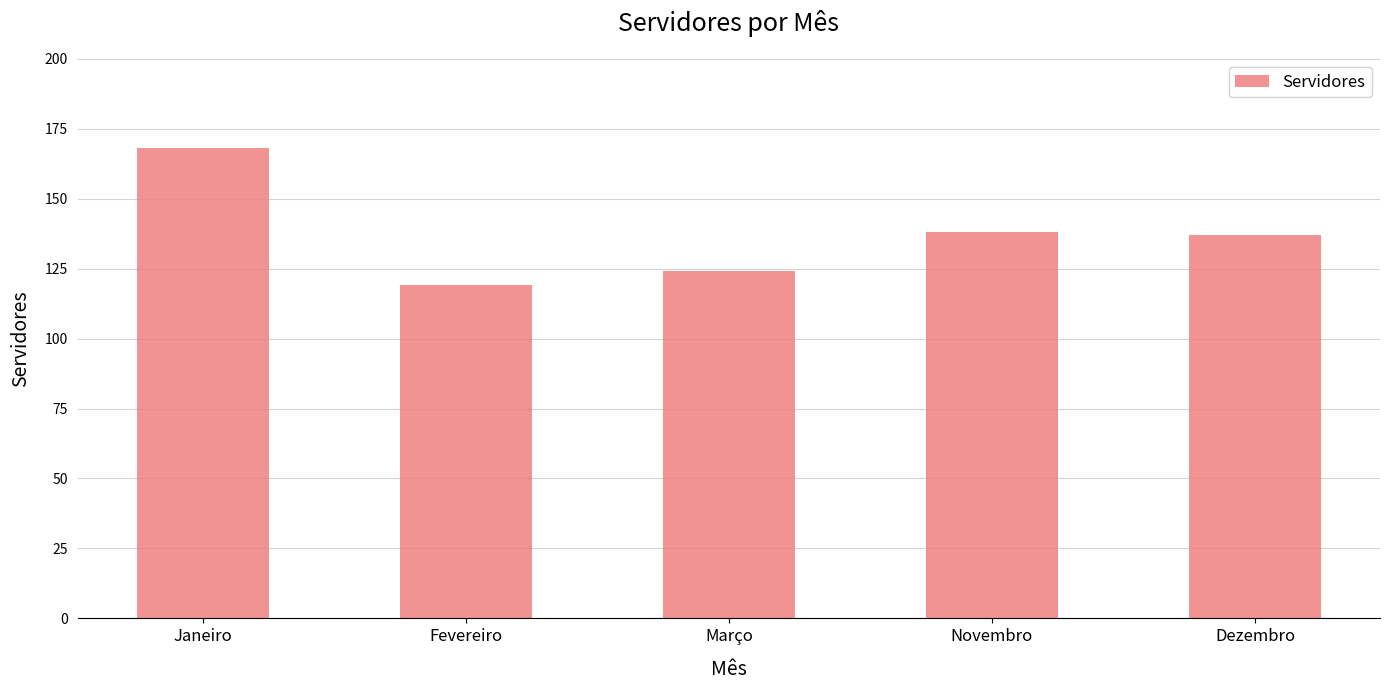

Does the chart contain stacked bars?

No